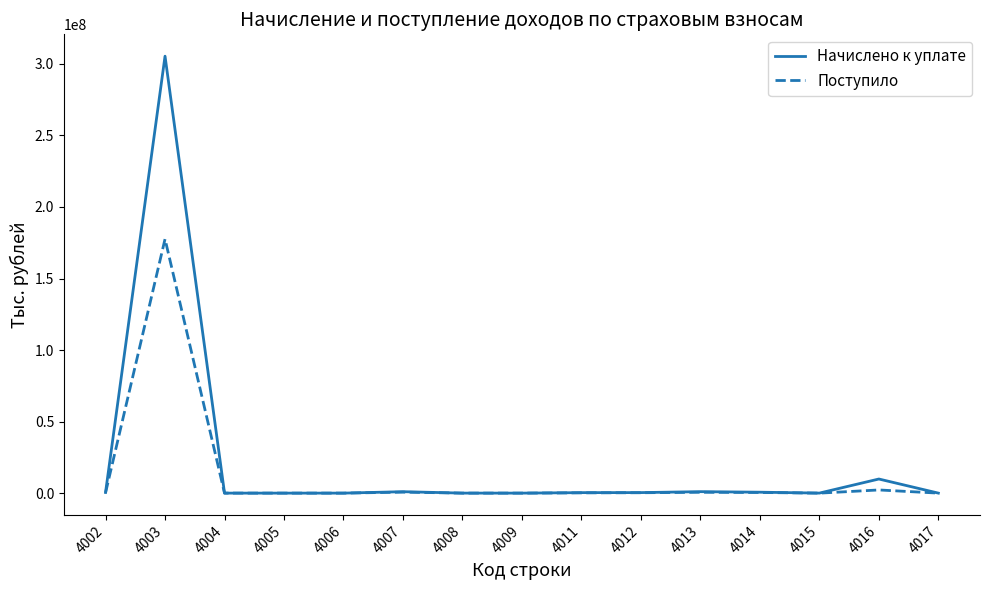

Which series has the largest range (max minus min)?

Начислено к уплате